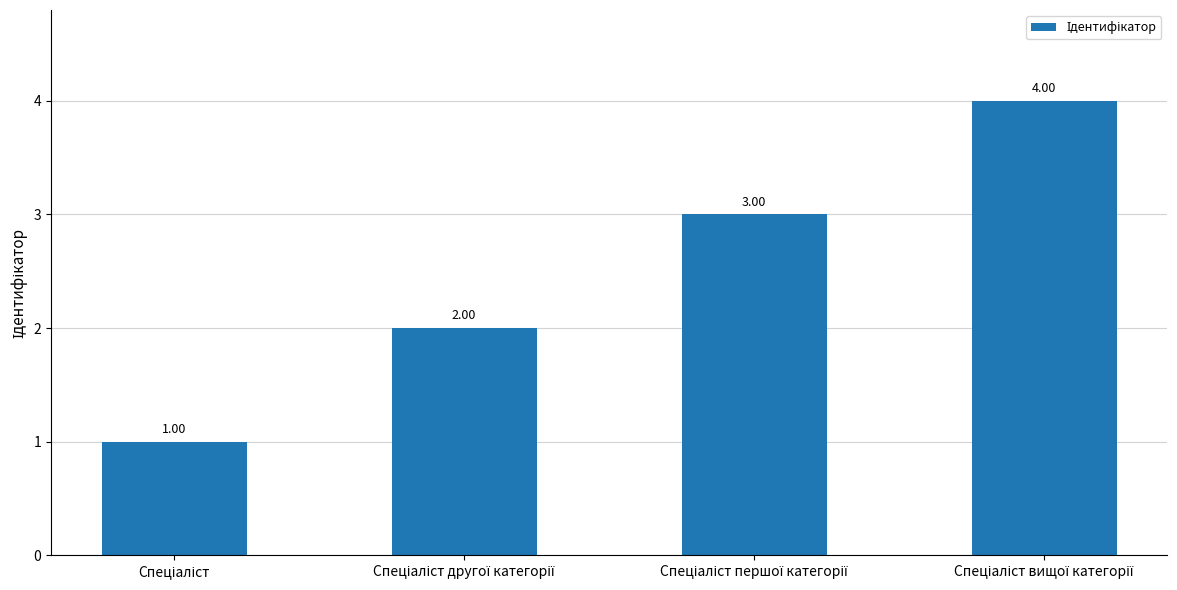

Reading left to right, transcribe all the data shown in this chart.

Спеціаліст=1	Спеціаліст другої категорії=2	Спеціаліст першої категорії=3	Спеціаліст вищої категорії=4